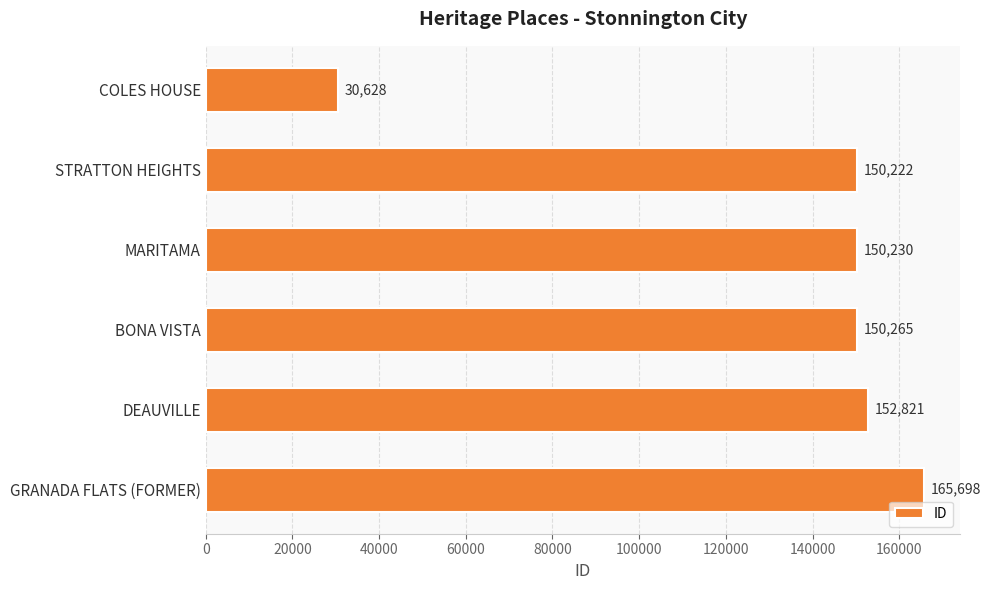

Reading top to bottom, extract all data points from this chart.

COLES HOUSE=30628	STRATTON HEIGHTS=150222	MARITAMA=150230	BONA VISTA=150265	DEAUVILLE=152821	GRANADA FLATS (FORMER)=165698